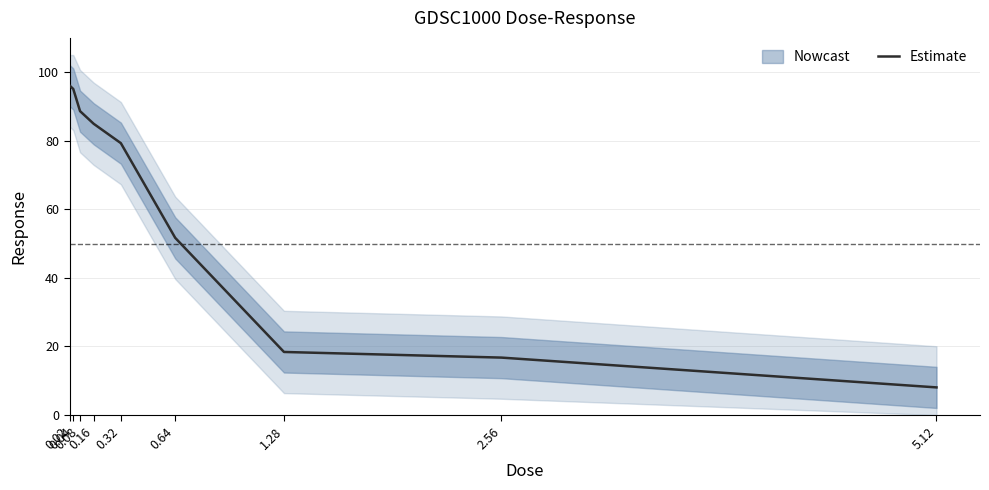

What is the sum of the values at 0.08 and 1.28?

107.0